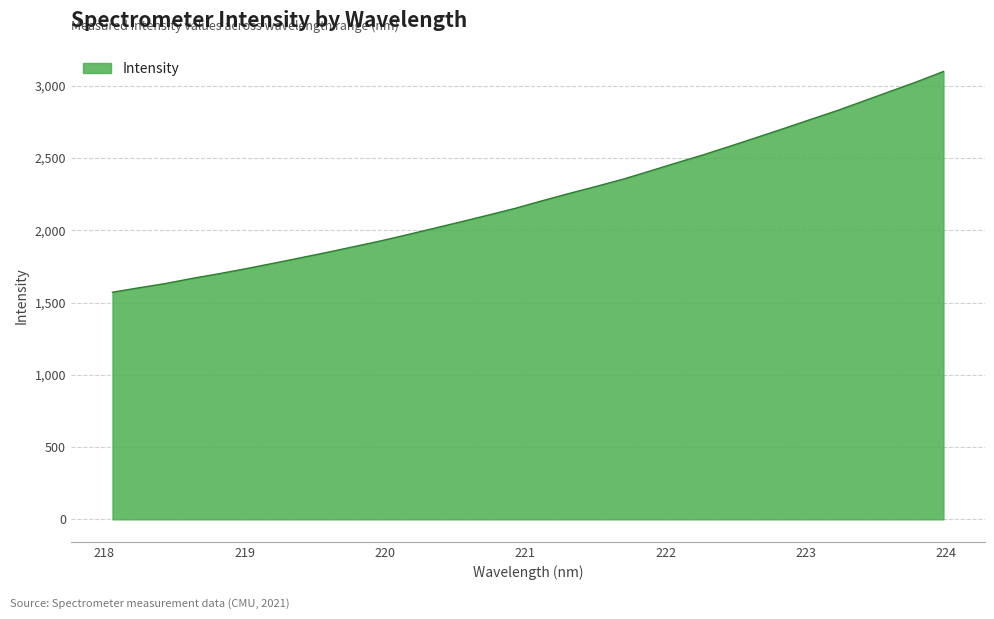

What is the greatest value displayed?

3098.4